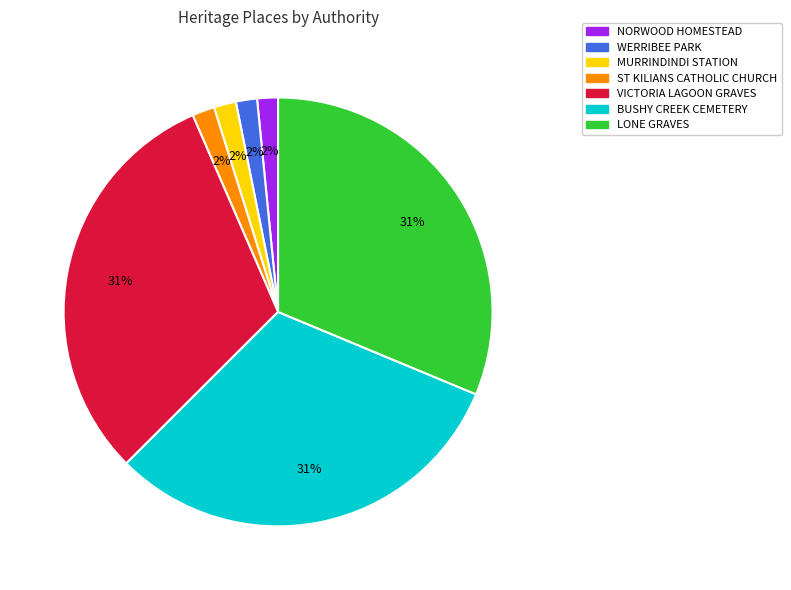

How many segments does this pie chart have?

7